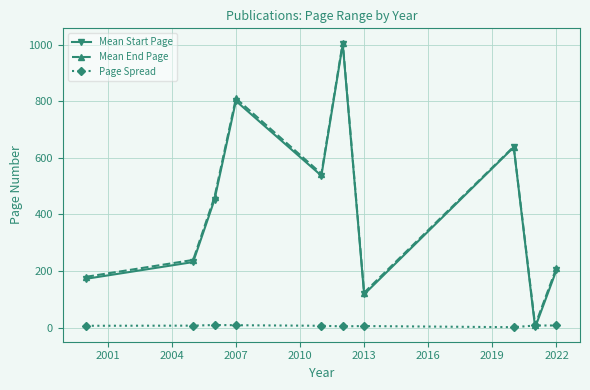

What is the value of the Mean End Page point at the 5th from the left?

544.0